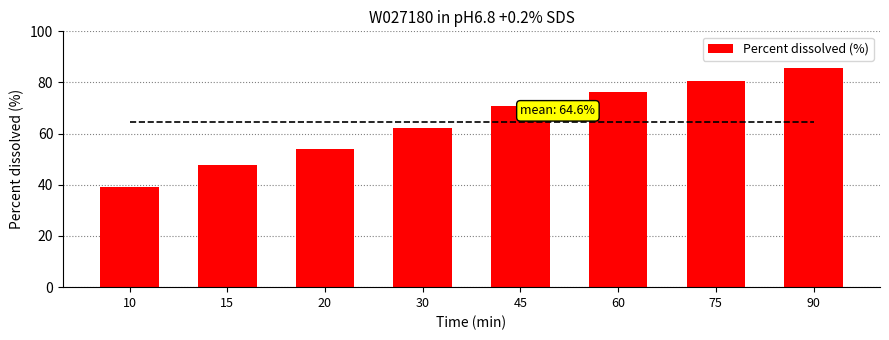

Between 10 and 45, which is larger?

45